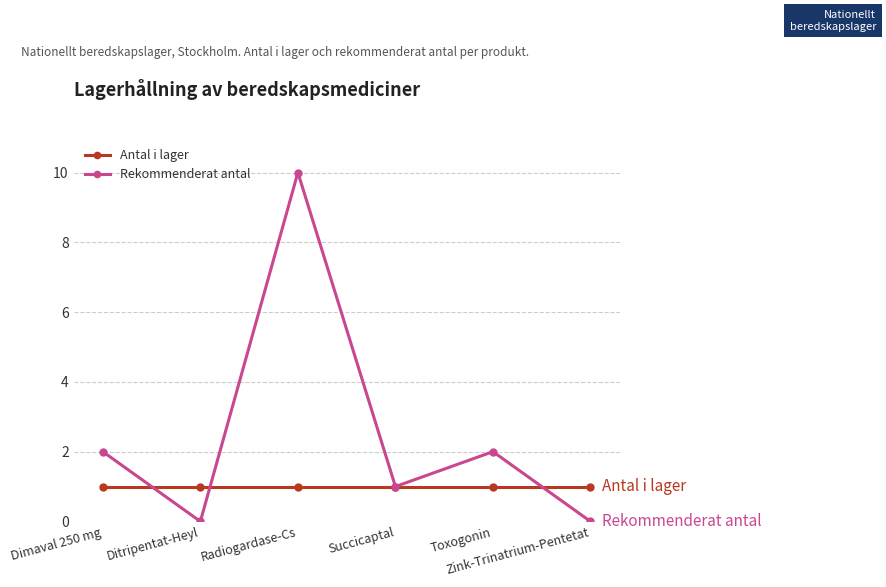

Reading right to left, extract all data points from this chart.

Antal i lager: Zink-Trinatrium-Pentetat=1	Toxogonin=1	Succicaptal=1	Radiogardase-Cs=1	Ditripentat-Heyl=1	Dimaval 250 mg=1
Rekommenderat antal: Zink-Trinatrium-Pentetat=0	Toxogonin=2	Succicaptal=1	Radiogardase-Cs=10	Ditripentat-Heyl=0	Dimaval 250 mg=2